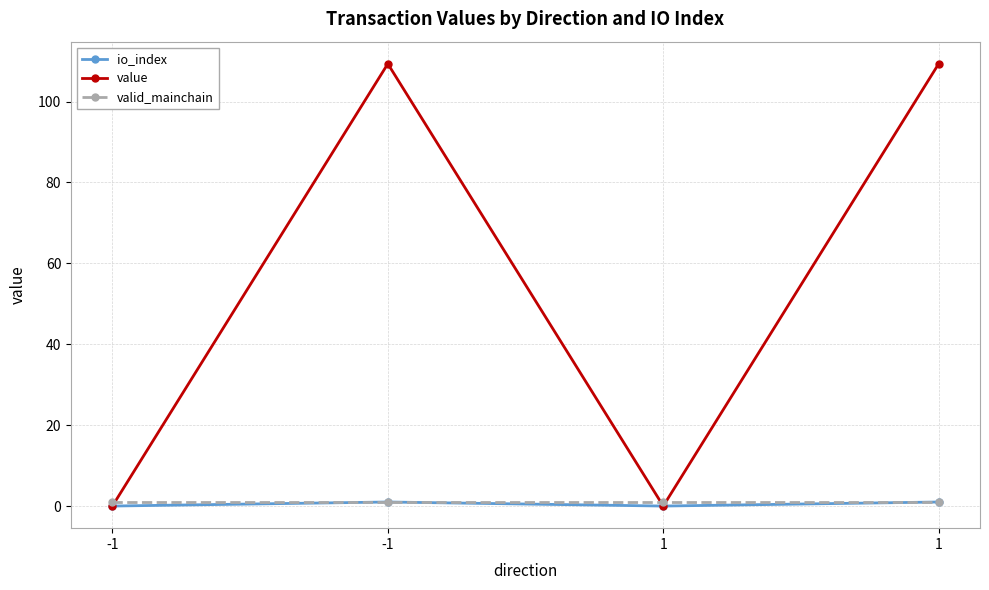

List the labels in order of io_index value, smallest first.

-1, 1, -1, 1